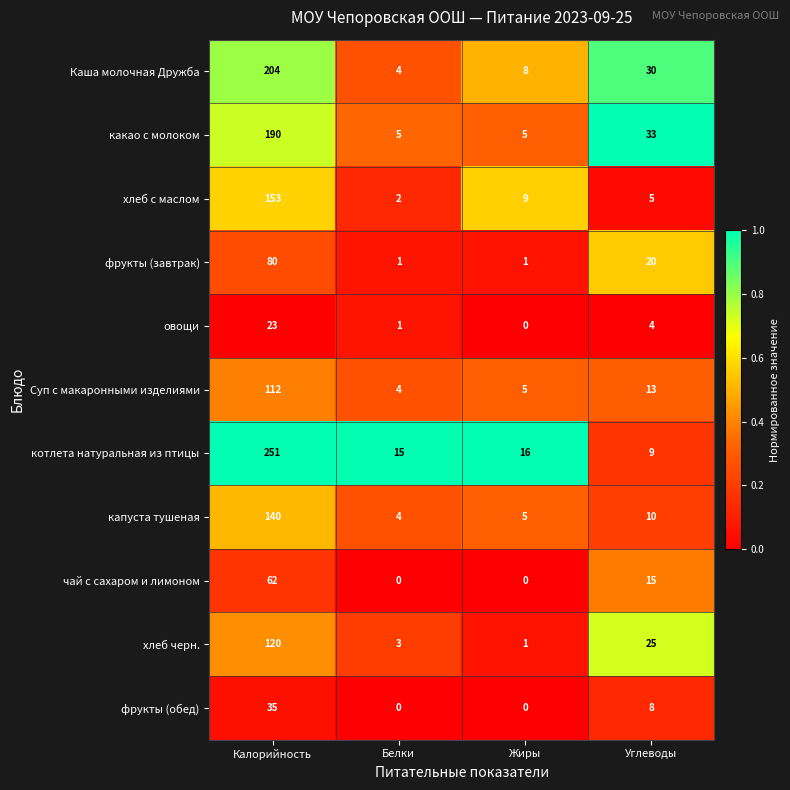

Rank the series by their maximum value, from lowest to highest.

овощи, фрукты (обед), чай с сахаром и лимоном, фрукты (завтрак), Суп с макаронными изделиями, хлеб черн., капуста тушеная, хлеб с маслом, какао с молоком, Каша молочная Дружба, котлета натуральная из птицы